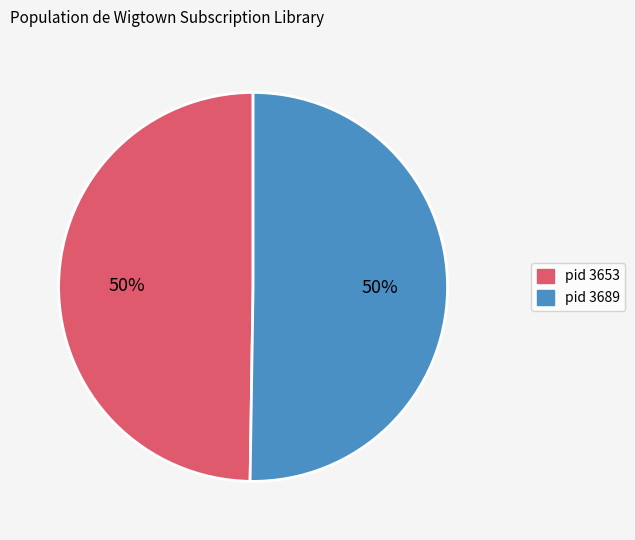

To the nearest percent, what is the average slice percentage?

50%